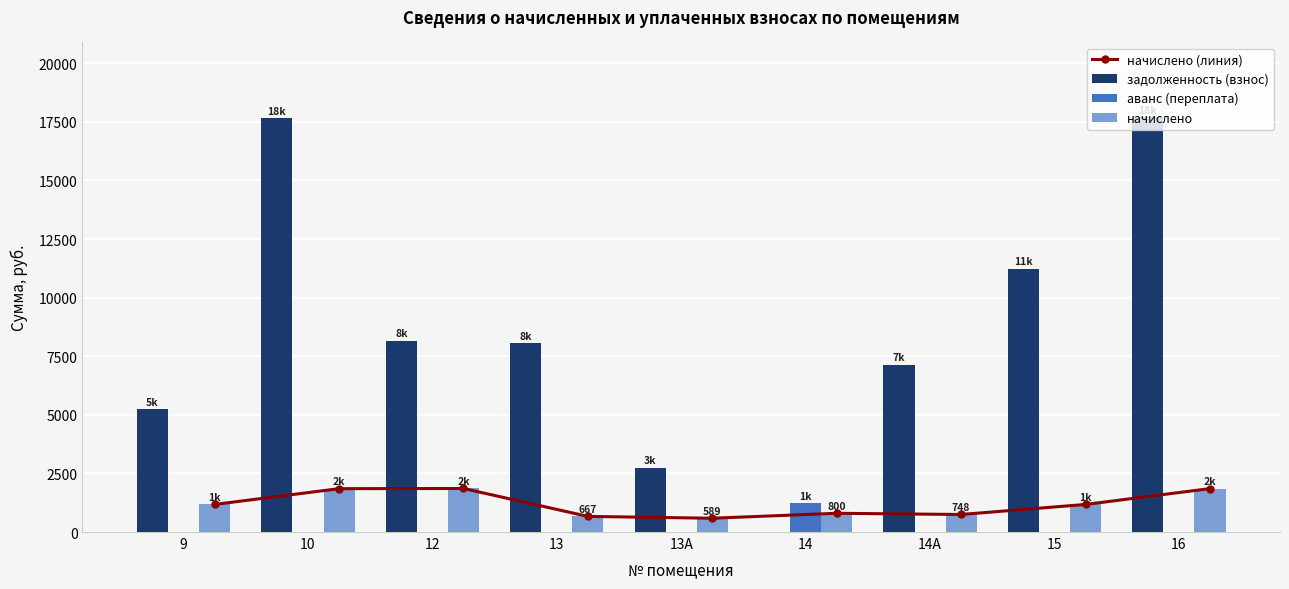

What is the maximum value for задолженность (взнос)?

17703.8